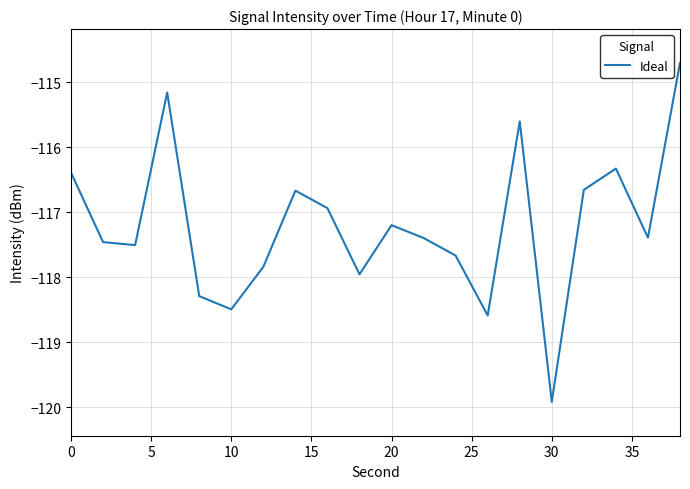

What is the difference between the maximum and minimum values?

5.2